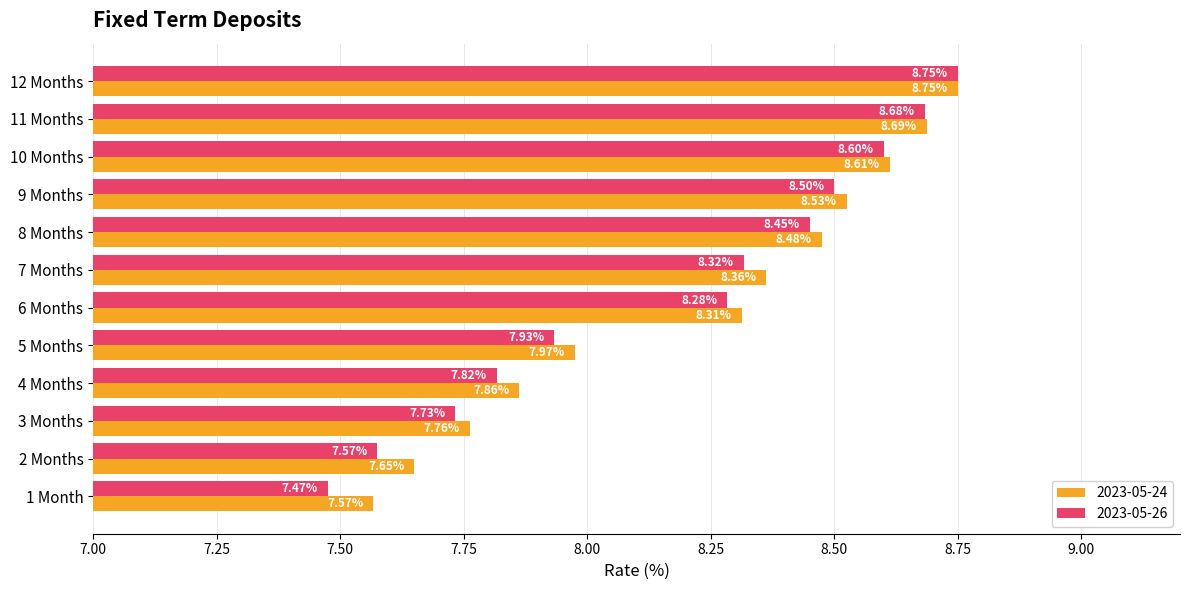

What is the average value of the 2023-05-24 series?

8.2